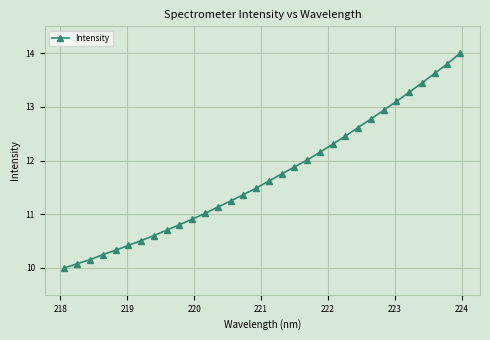

What is the value of the 7th point from the left?

10.5